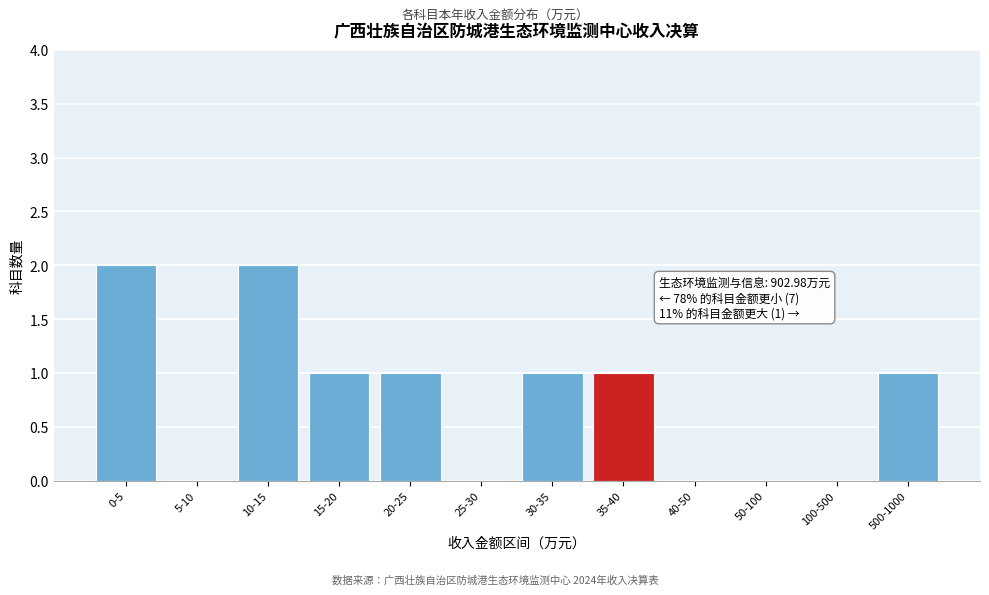

Reading left to right, what are all the values shown in this chart?

0-5=2	5-10=0	10-15=2	15-20=1	20-25=1	25-30=0	30-35=1	35-40=1	40-50=0	50-100=0	100-500=0	500-1000=1